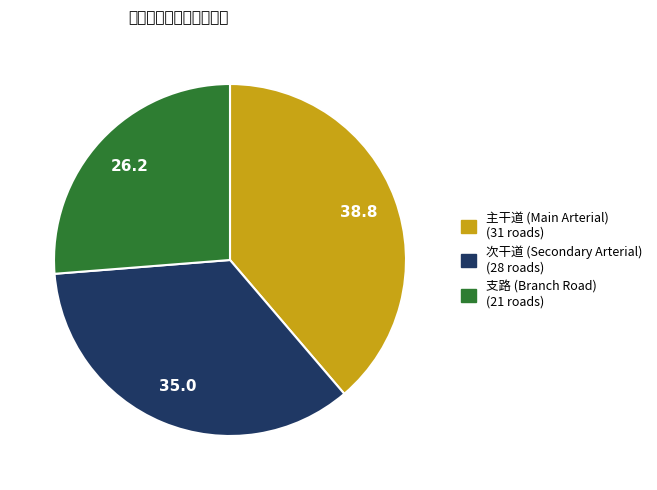

Rank the categories by value from highest to lowest.

主干道, 次干道, 支路